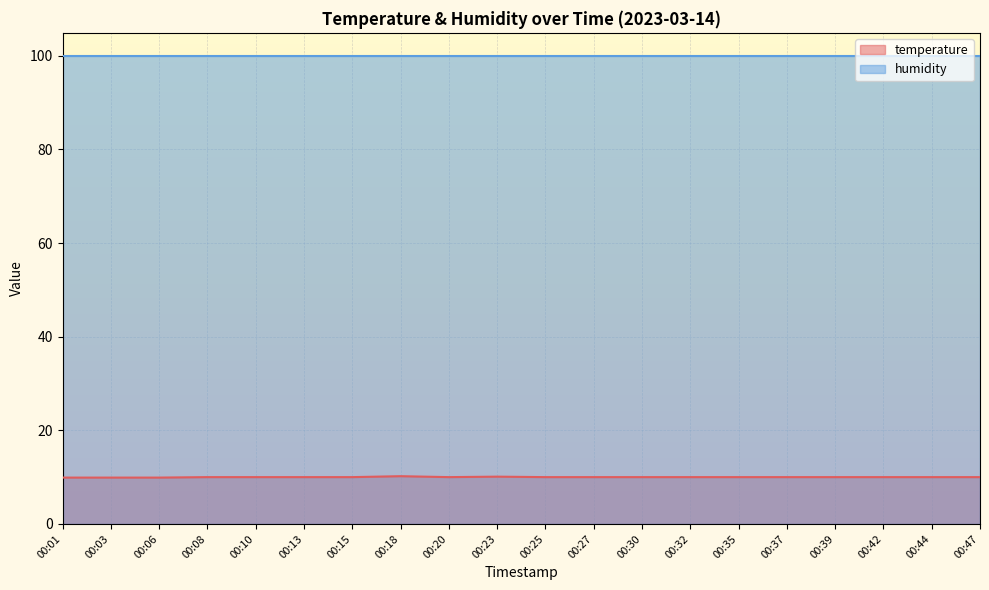

What value does the data have at 00:32?

10.0